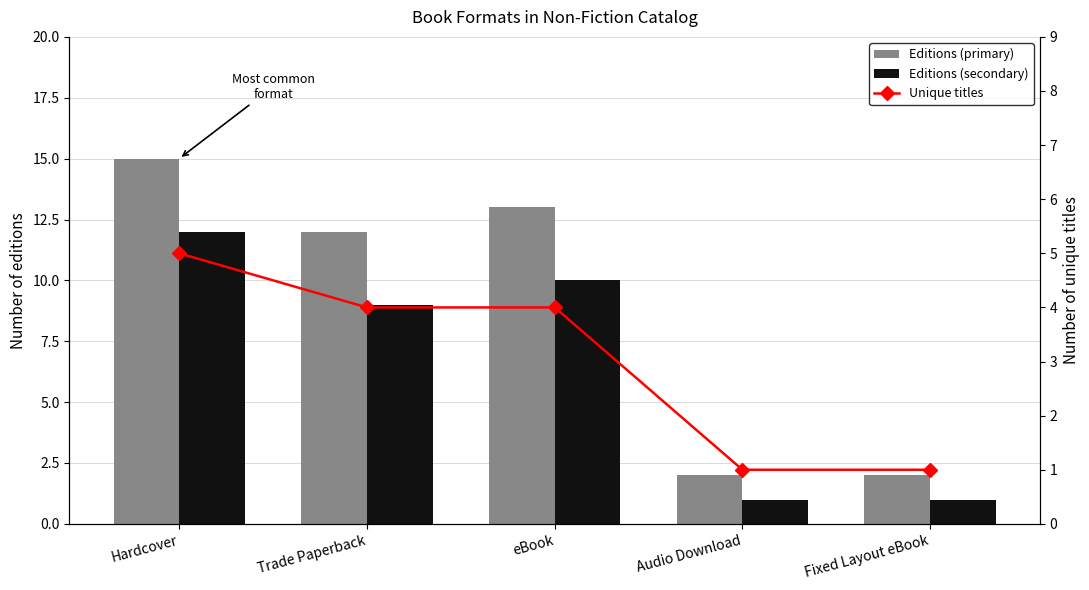

Which has a higher value, Hardcover or eBook?

Hardcover